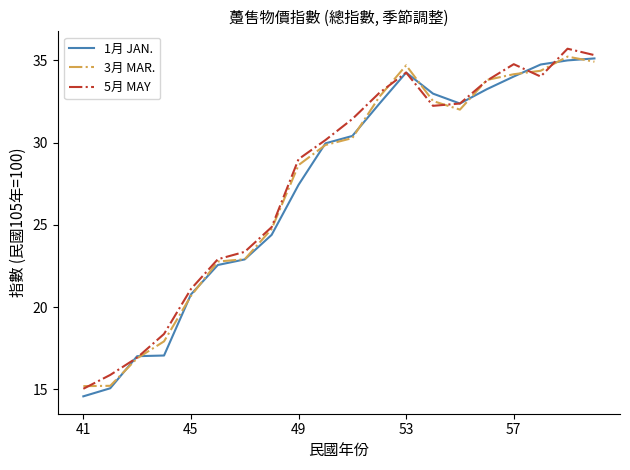

What is the minimum value shown in the chart?

14.6